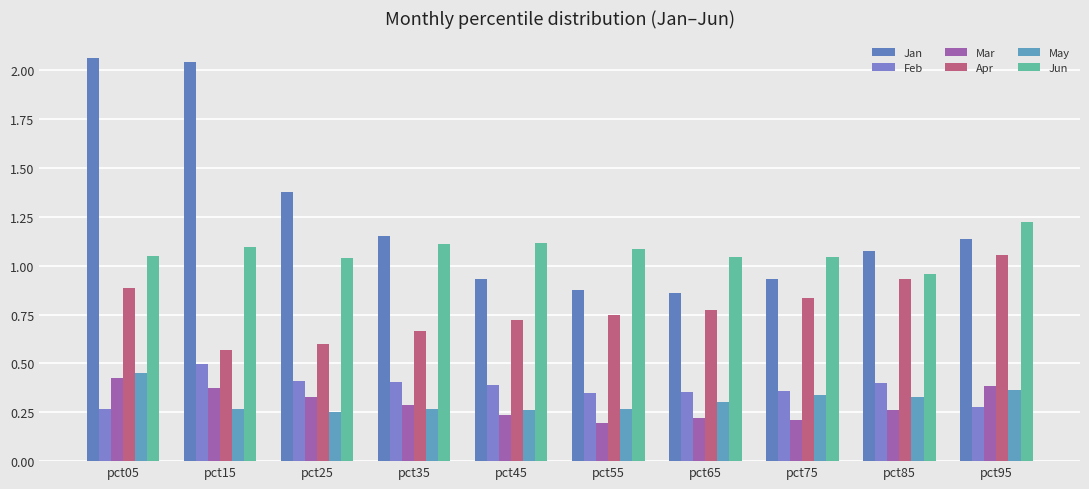

Does the chart contain stacked bars?

No